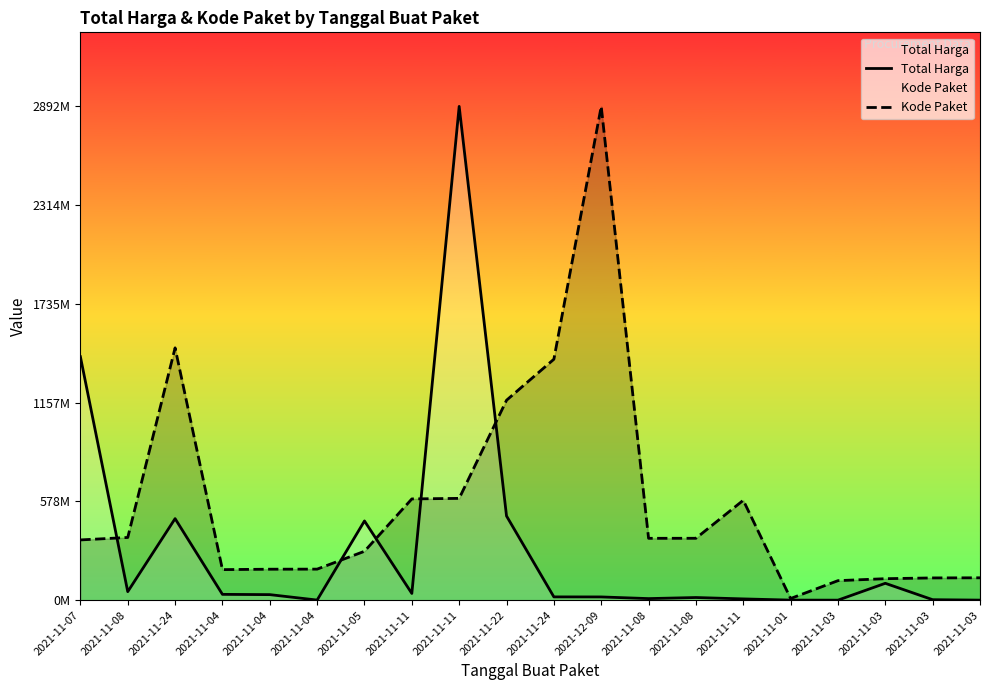

Does the chart display data point markers on the line(s)?

No